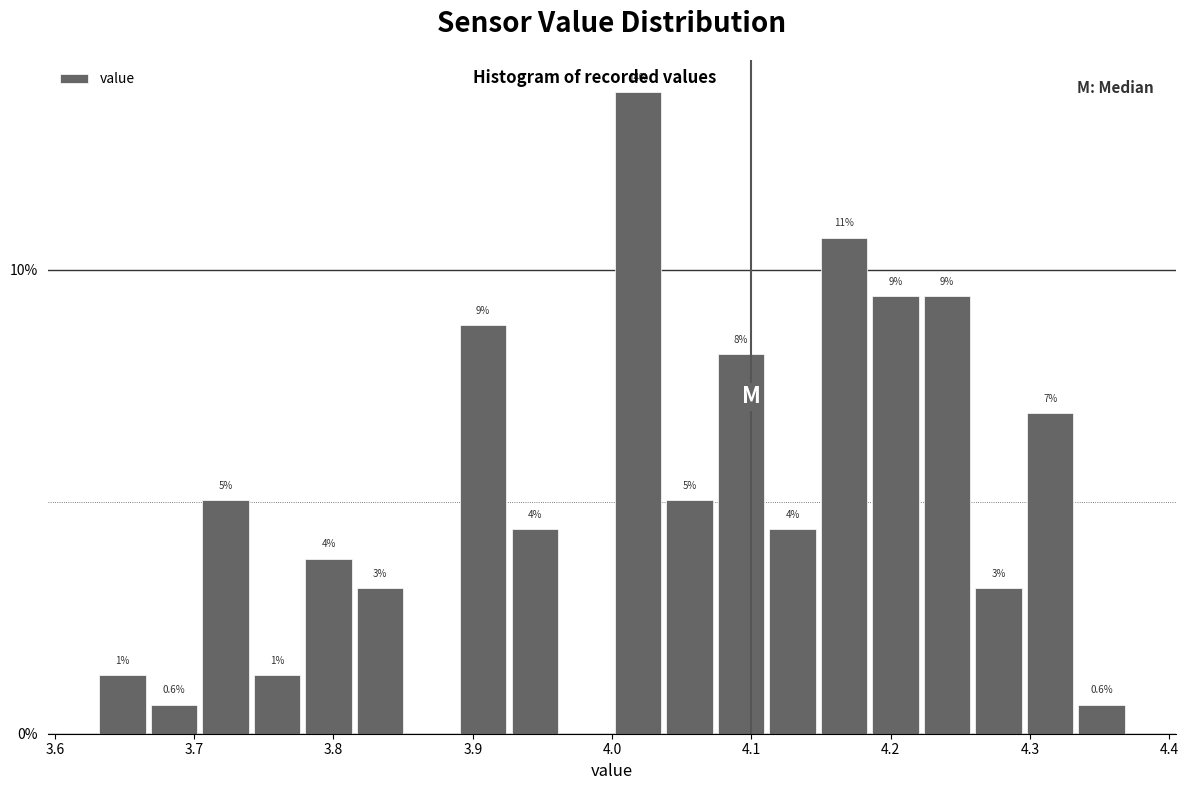

Around what value on the x-axis is the tallest bar? Give the approximate position of its centre, as read against the axis.

4.02